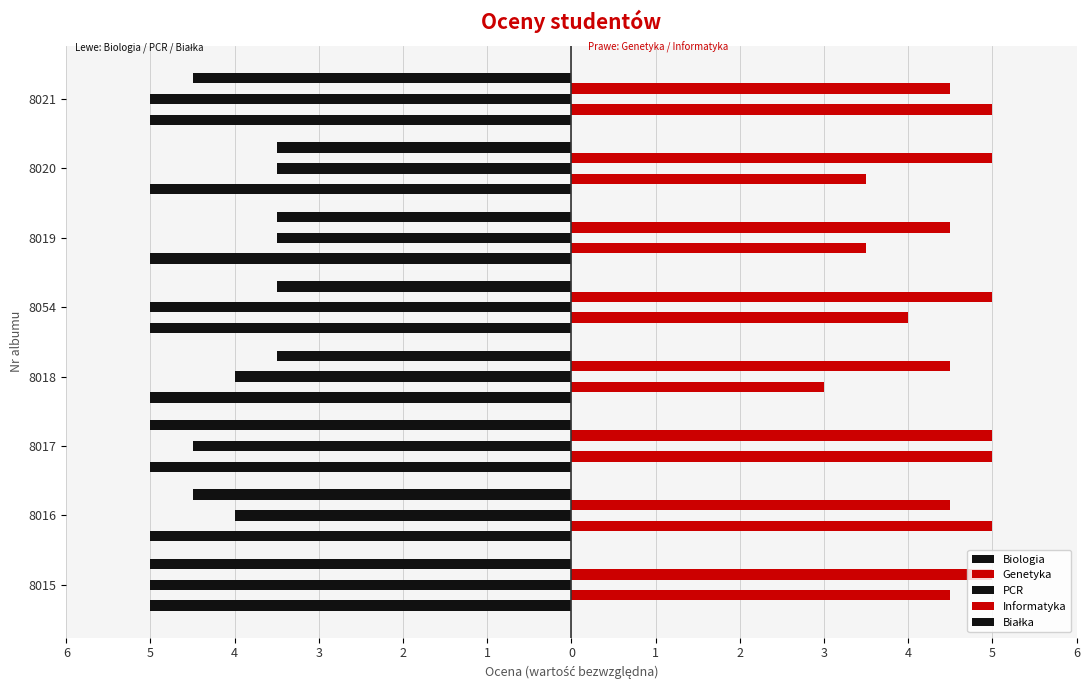

Are the bars grouped side by side (vs. stacked)?

Yes